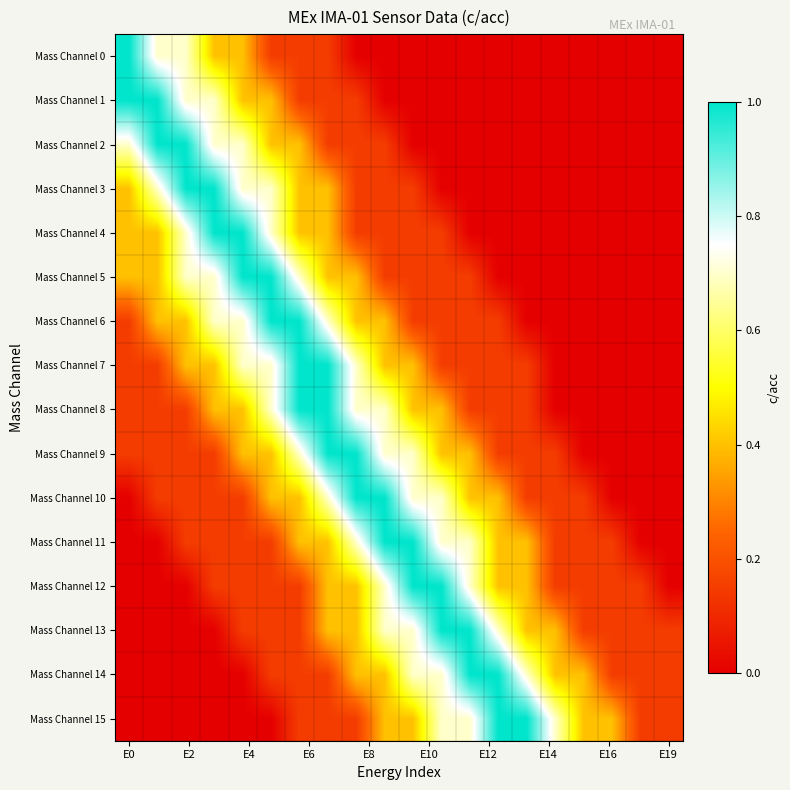

Which label corresponds to the largest value in the chart?

E0